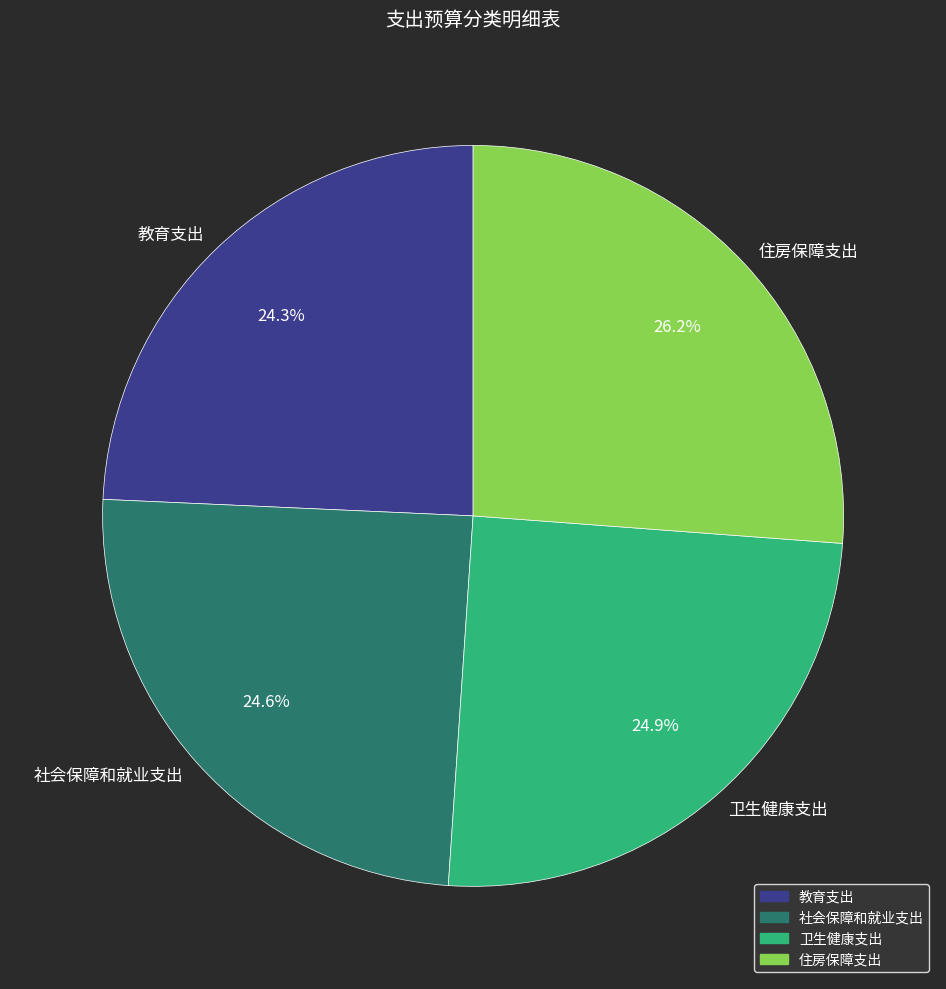

Does any single category account for the majority?

No